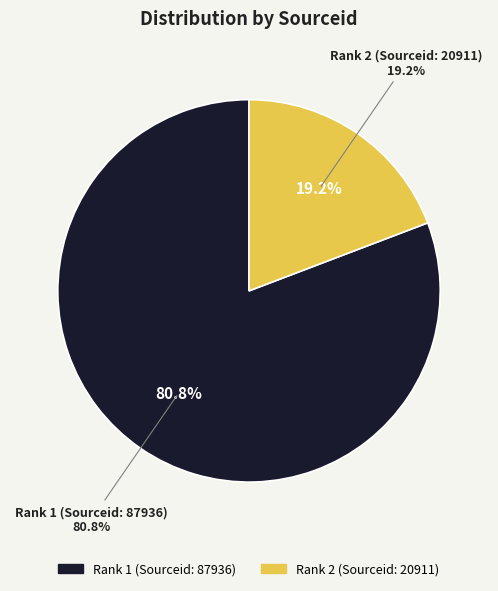

Which category has the biggest portion of the pie?

1